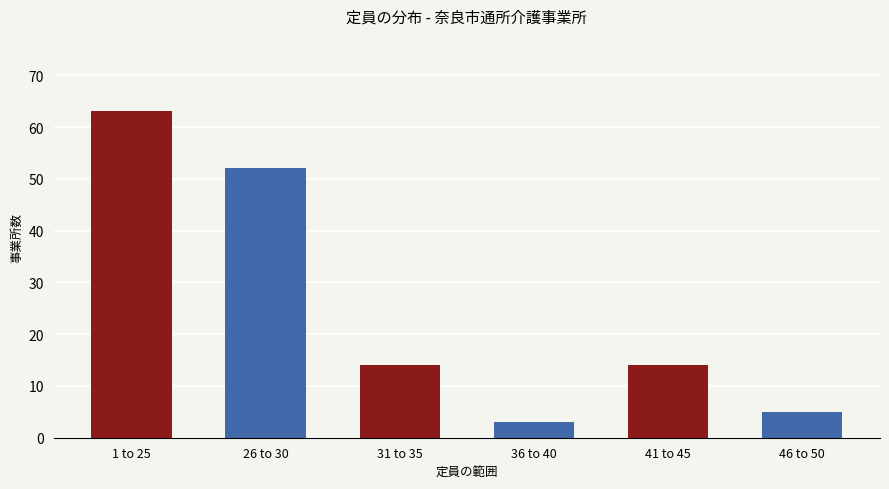

What is the smallest value displayed?

3